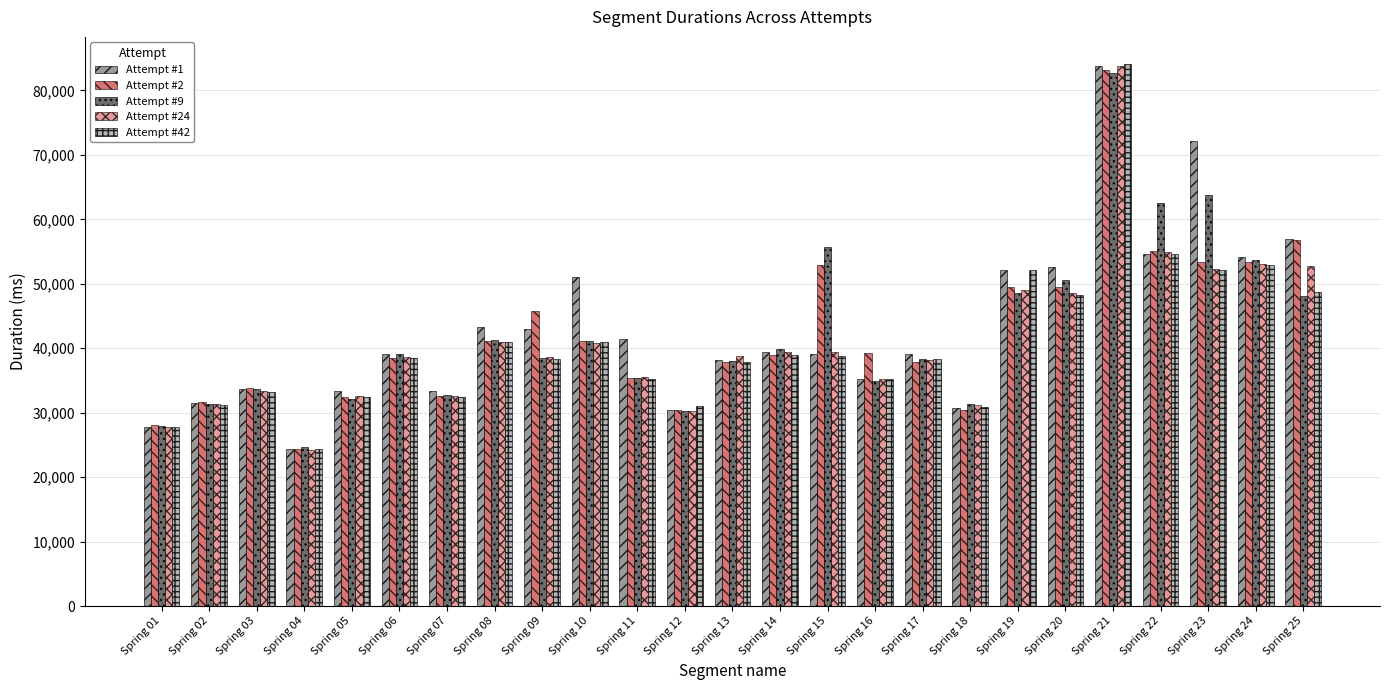

Which category has the lowest value across all series?

Spring 04